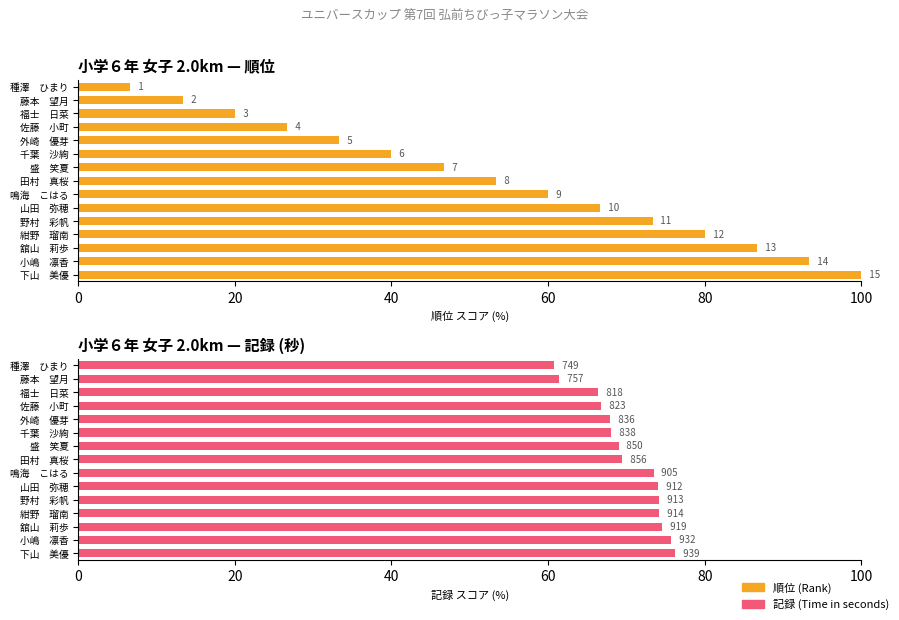

What position from the right is 田村 真桜?

8